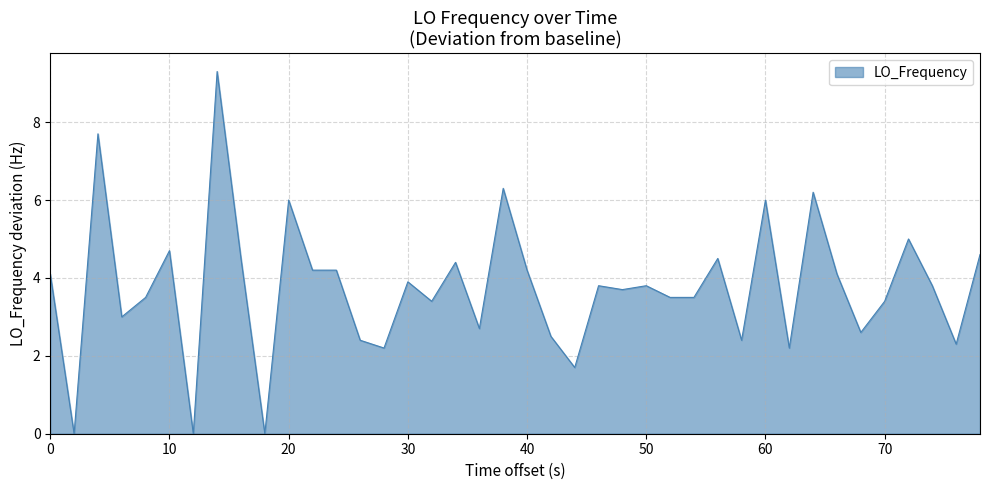

What is the maximum value shown in the chart?

9.3